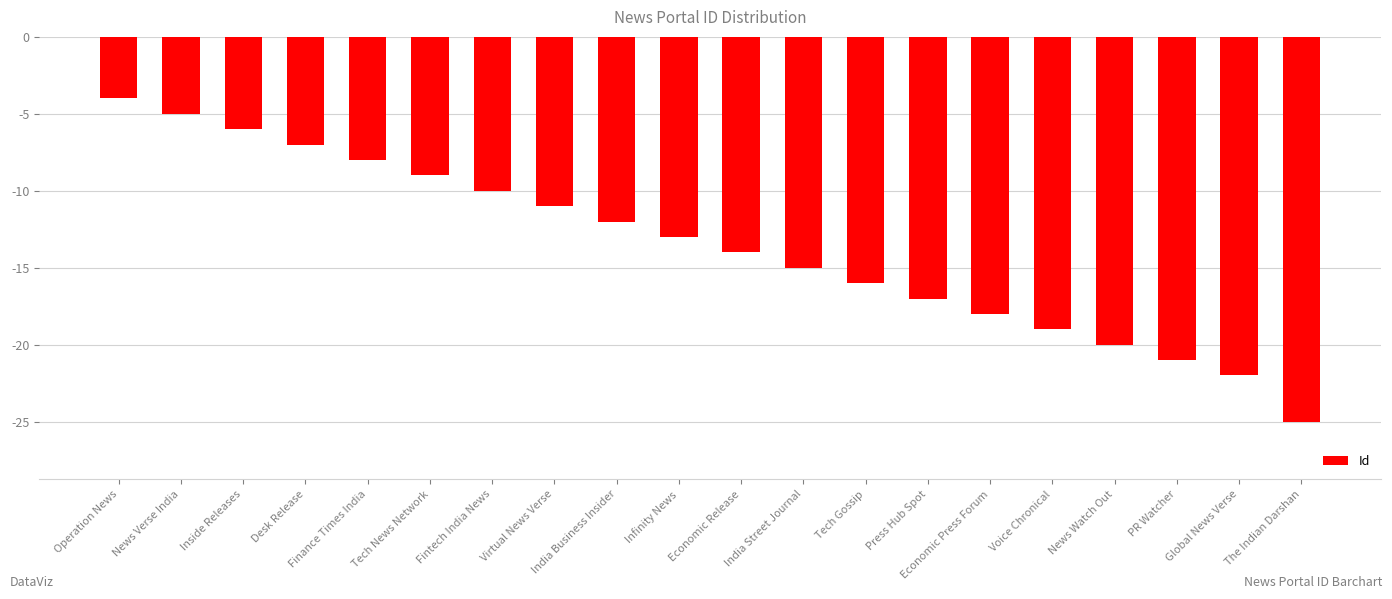

Where is the data nearest to the value -14?

Economic Release